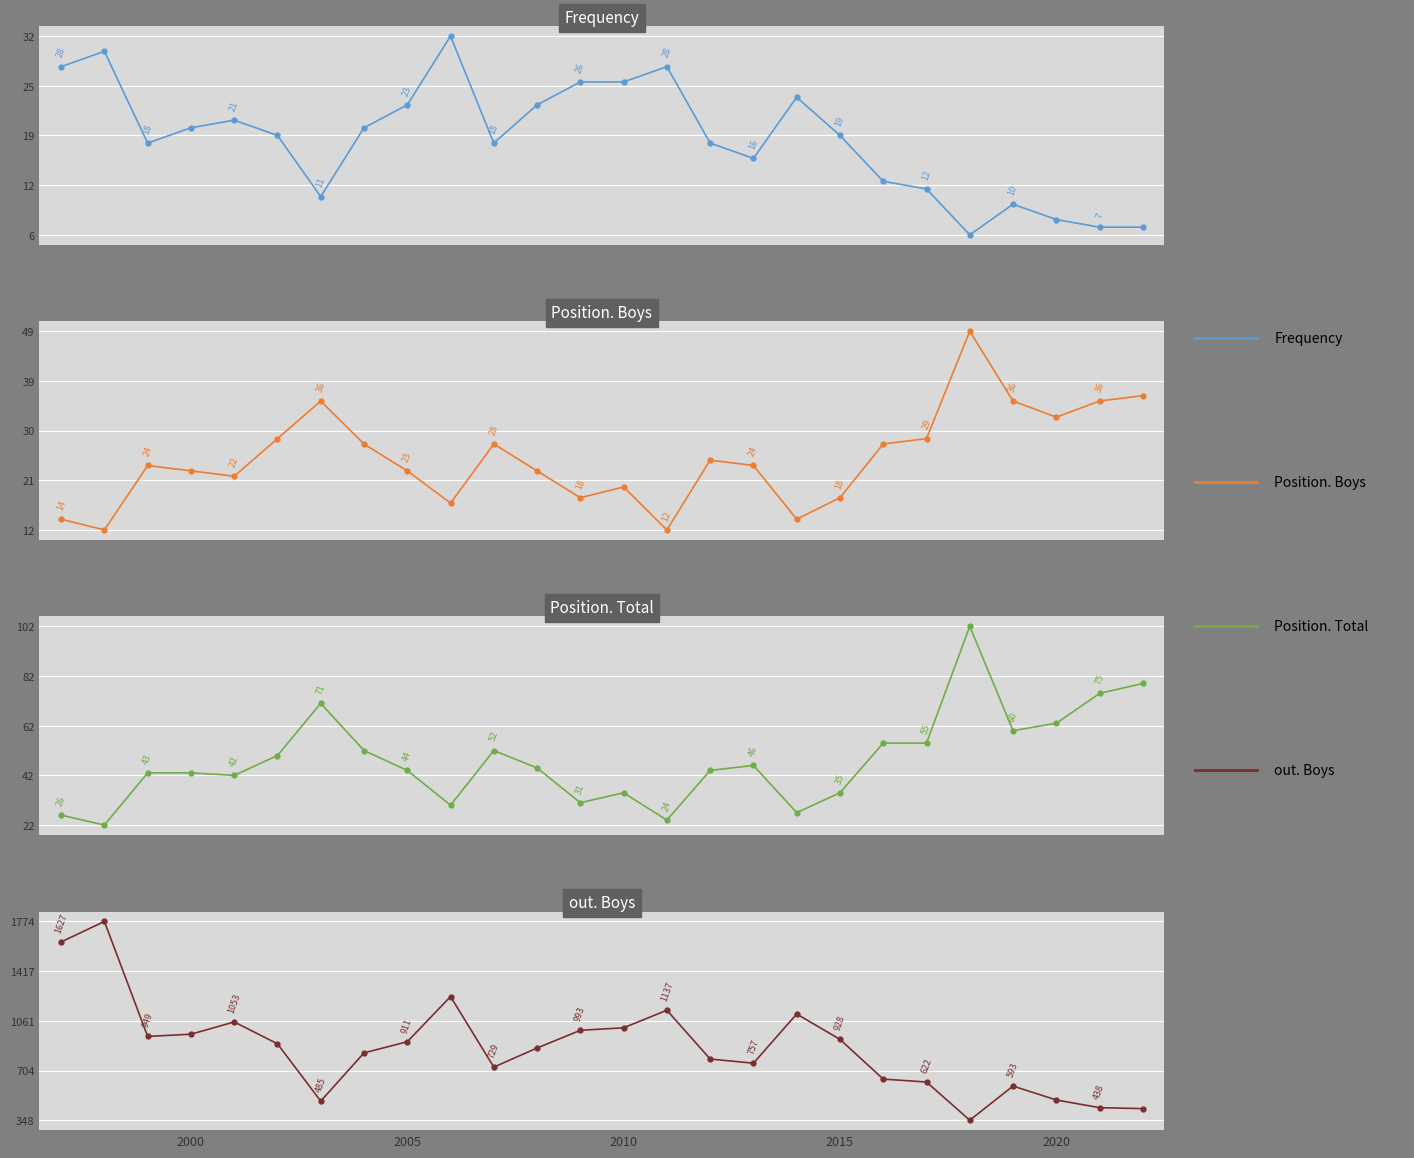

Which series has the widest spread of values?

out. Boys